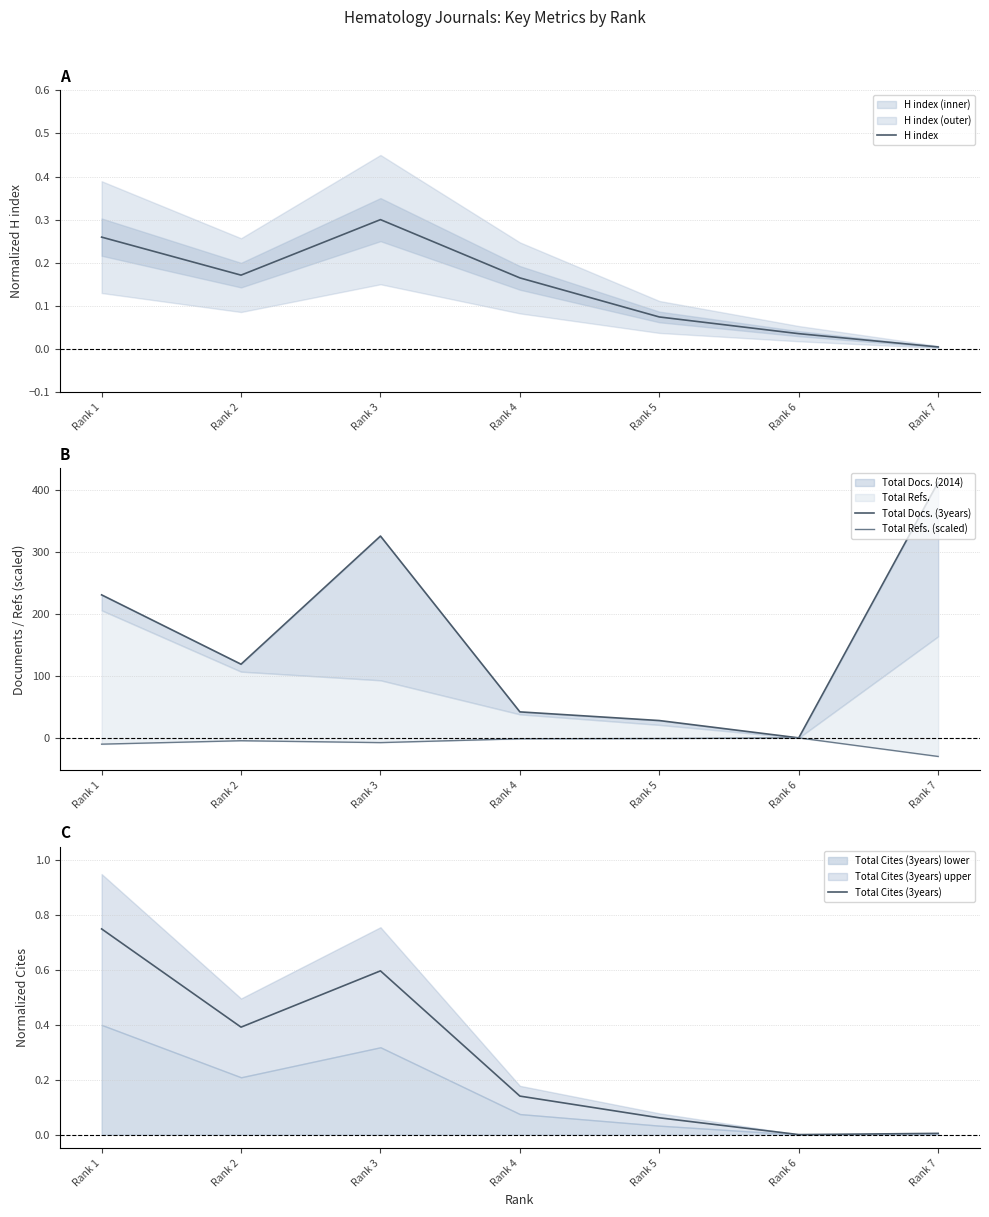

Is it true that H index equals 0.1 at Rank 6?

False